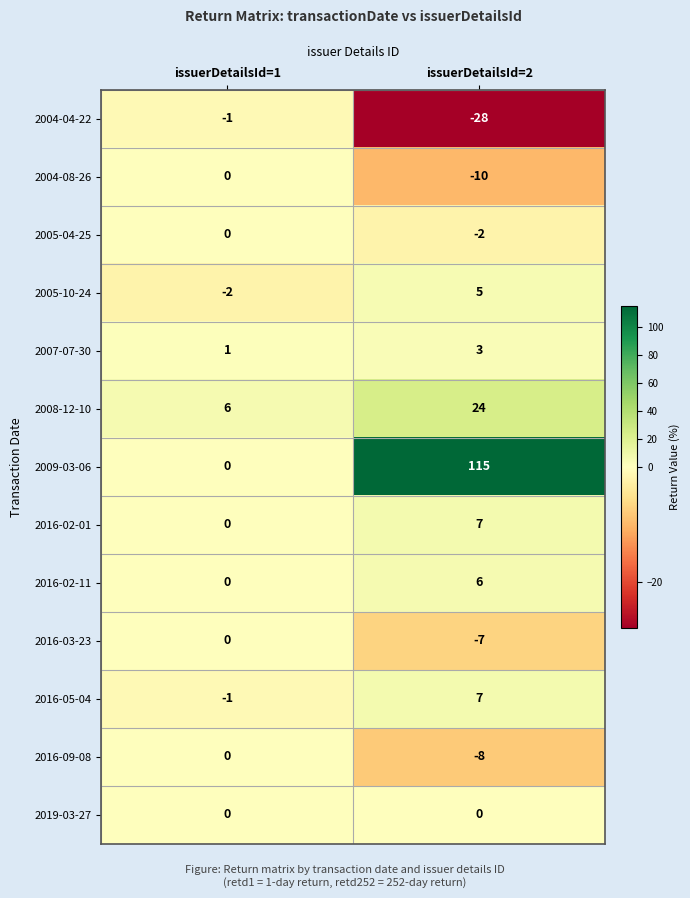

Which label corresponds to the largest value in the chart?

issuerDetailsId=2